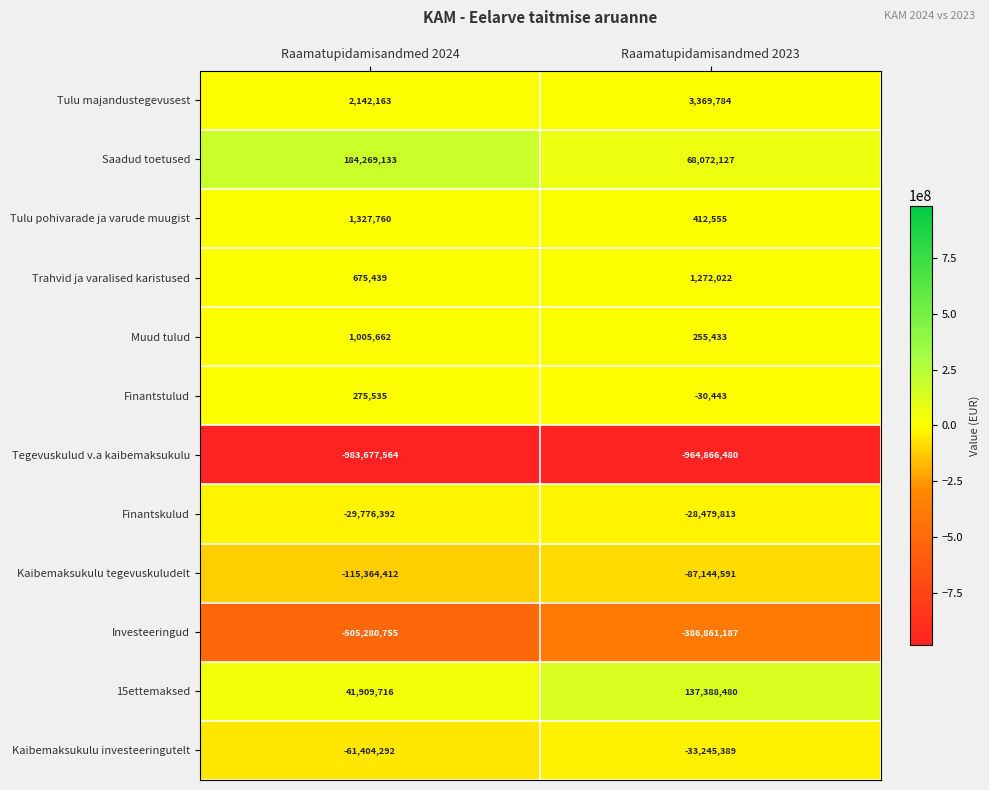

True or false: Kaibemaksukulu investeeringutelt has a value of -33245389 at Raamatupidamisandmed 2023.

True